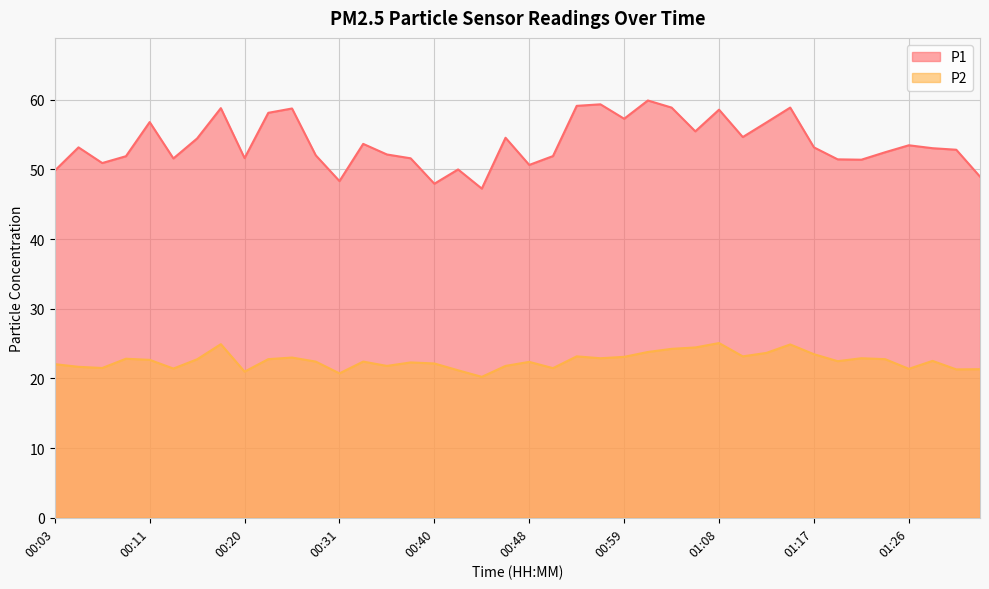

How many lines are shown in the chart?

2